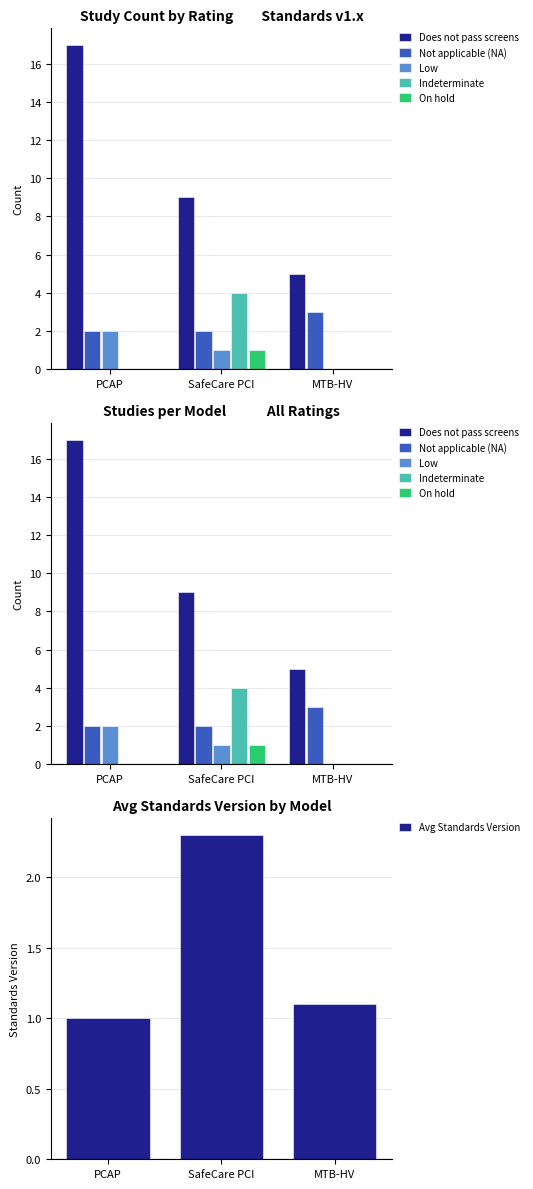

What is the difference between the maximum and minimum values in the Not applicable (NA) series?

1.0